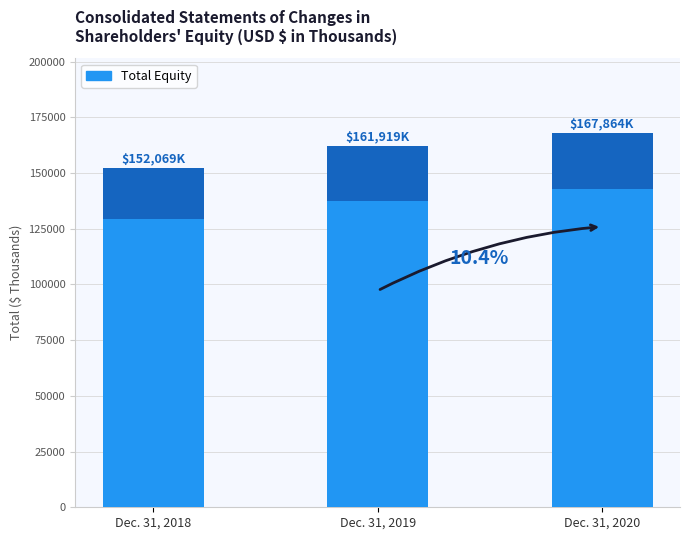

How many values are between 152069 and 167864?

3